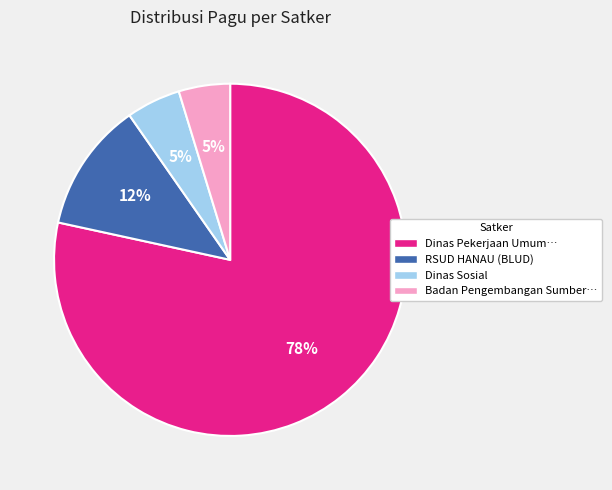

How many slices are in this pie chart?

4